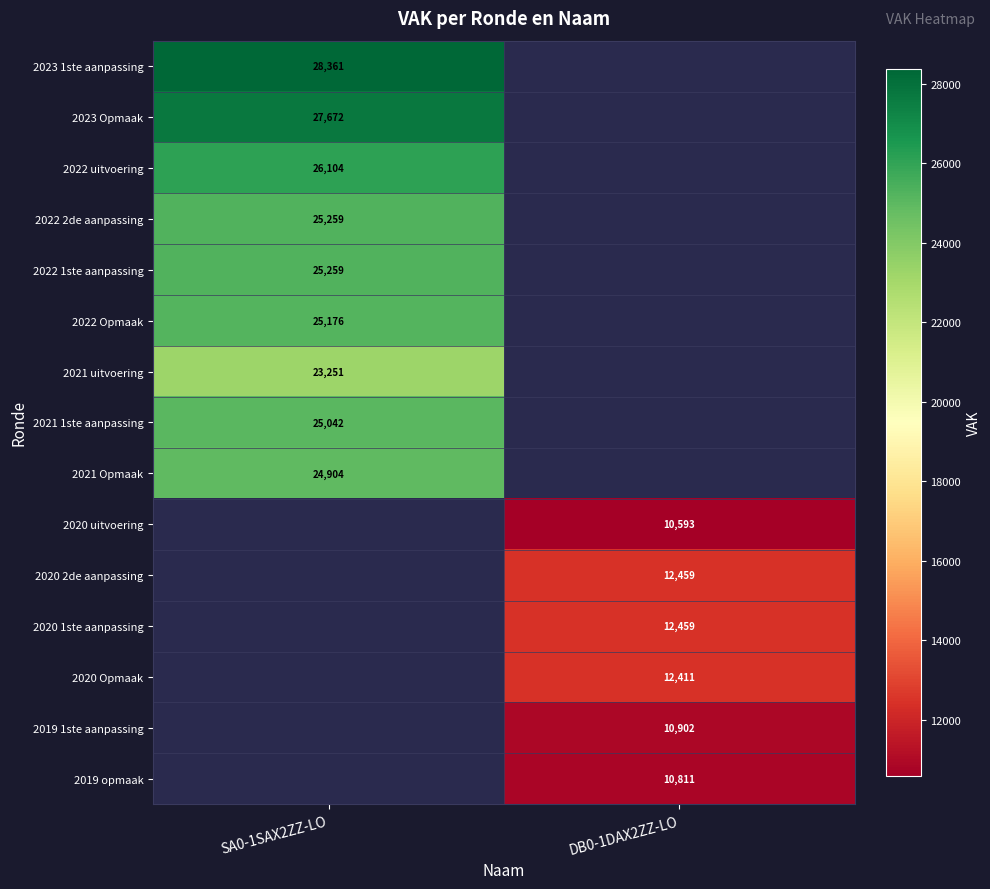

At how many categories does at least one series exceed 17930?

1